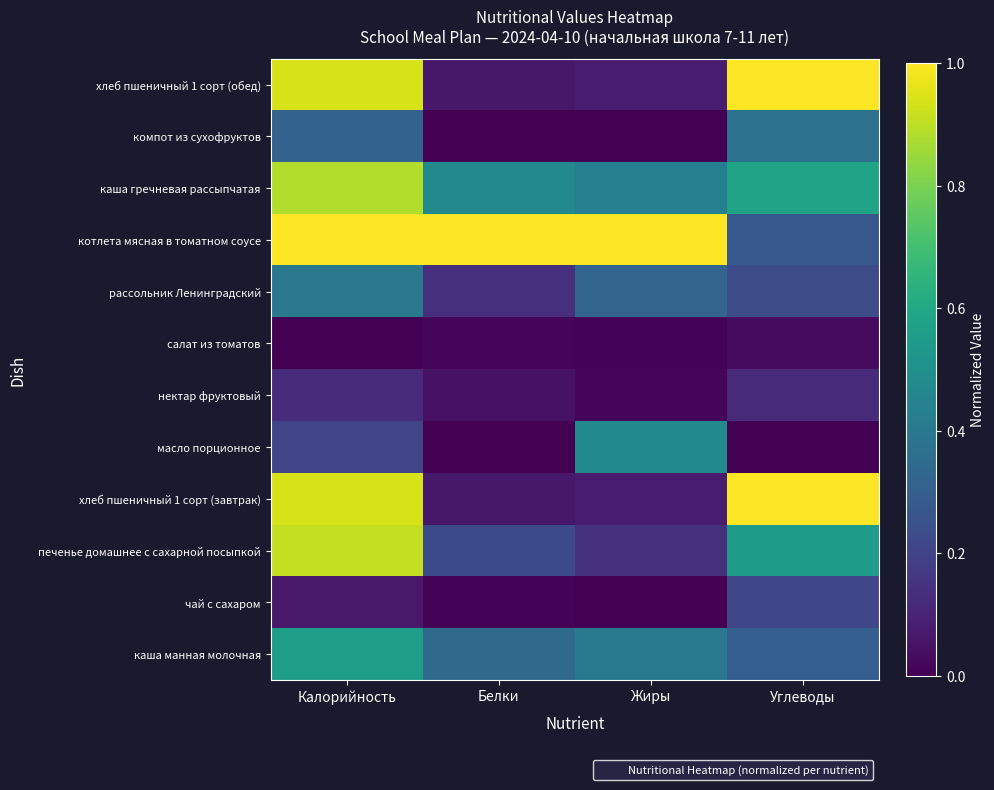

At how many categories does at least one series exceed 0?

4